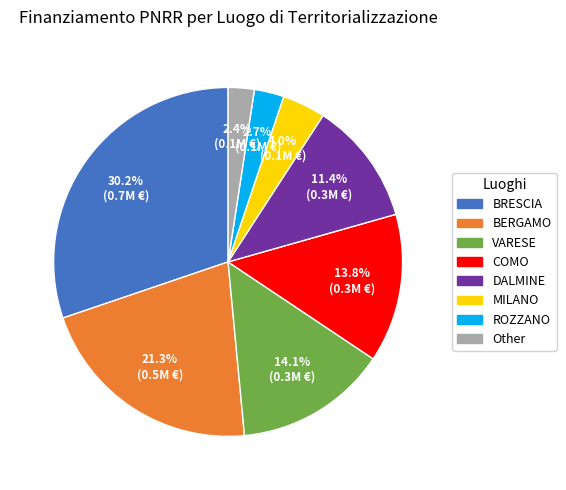

Is there a majority slice in this chart?

No